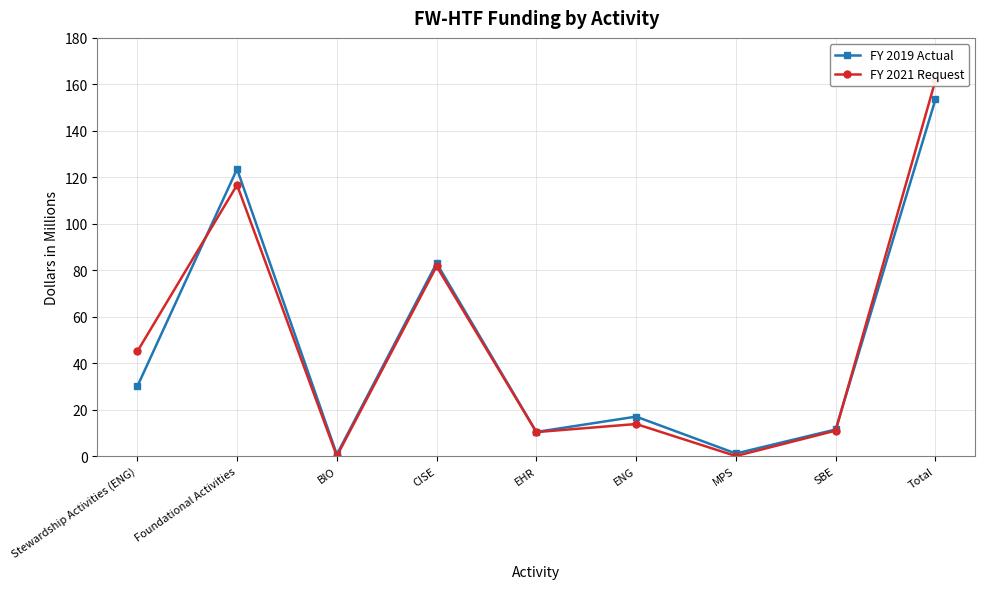

What is the sum of the FY 2021 Request values at Stewardship Activities (ENG) and MPS?

45.0